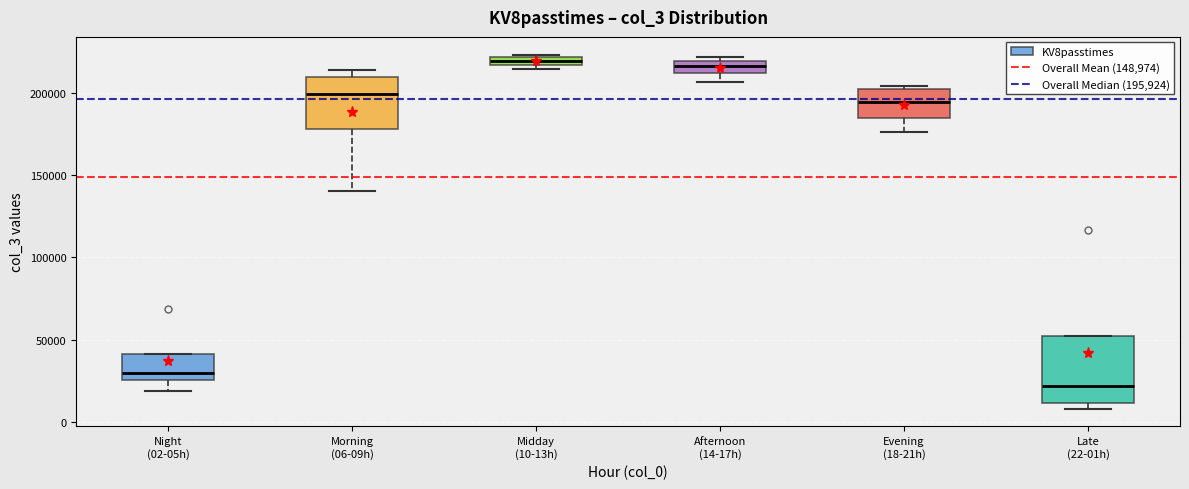

Where does the median line of the box for Late (22-01h) sit on the y-axis? The values are not printed on the chart, so give them approximately, as read against the axis.

20000